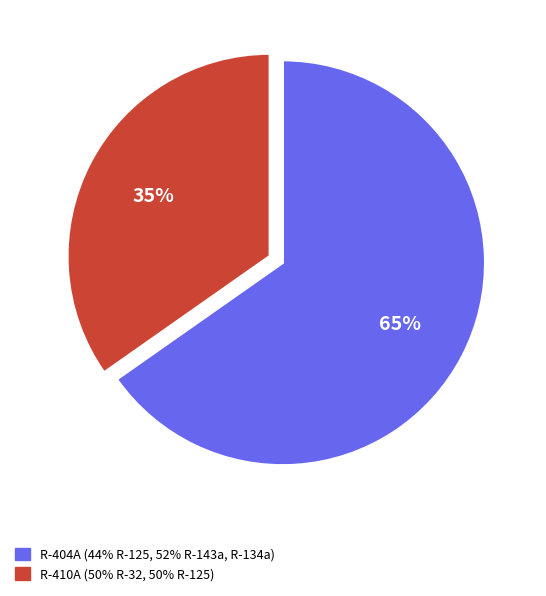

Count the number of slices in the pie.

2